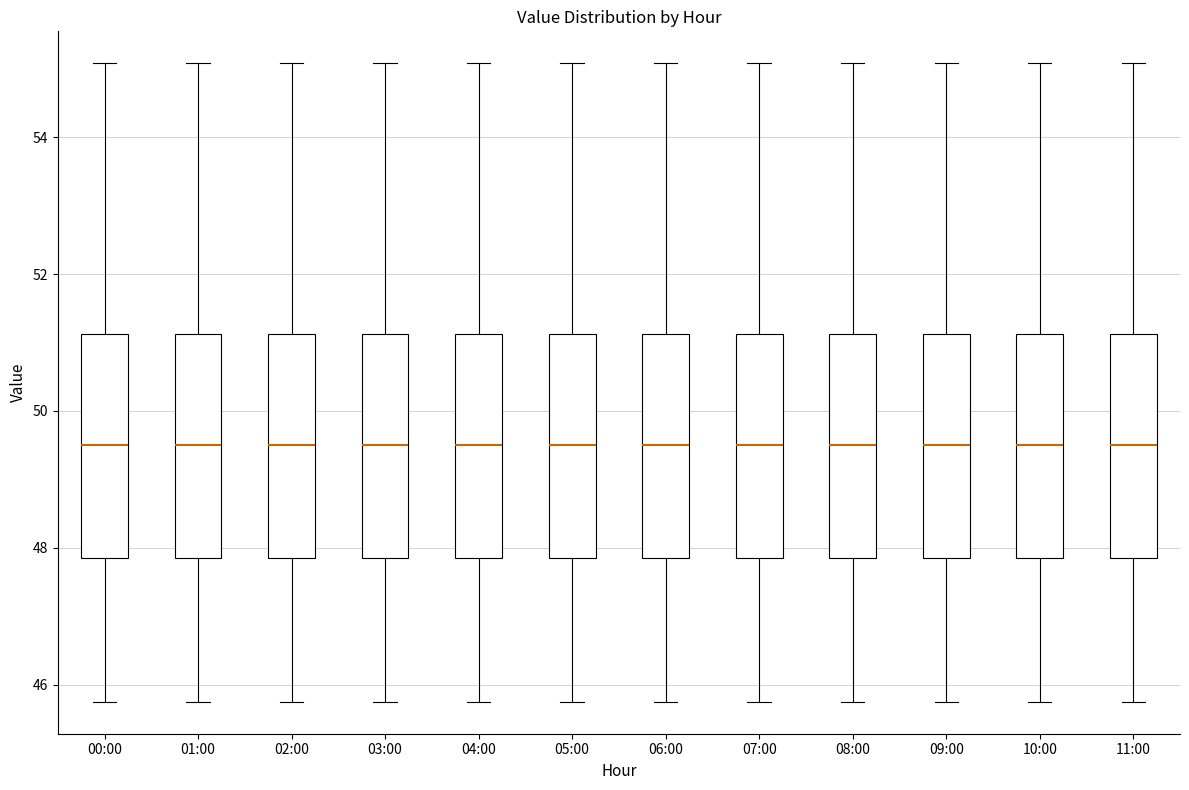

Reading left to right, transcribe this box plot: for each box, give where its median line is, the range the box spans, and where its two whiskers end, as read against the y-axis. The values are not printed on the chart, so give them approximately, as read against the axis.

00:00: median 49.6, box 47.8 to 51.2, whiskers 45.8 to 55.0
01:00: median 49.6, box 47.8 to 51.2, whiskers 45.8 to 55.0
02:00: median 49.6, box 47.8 to 51.2, whiskers 45.8 to 55.0
03:00: median 49.6, box 47.8 to 51.2, whiskers 45.8 to 55.0
04:00: median 49.6, box 47.8 to 51.2, whiskers 45.8 to 55.0
05:00: median 49.6, box 47.8 to 51.2, whiskers 45.8 to 55.0
06:00: median 49.6, box 47.8 to 51.2, whiskers 45.8 to 55.0
07:00: median 49.6, box 47.8 to 51.2, whiskers 45.8 to 55.0
08:00: median 49.6, box 47.8 to 51.2, whiskers 45.8 to 55.0
09:00: median 49.6, box 47.8 to 51.2, whiskers 45.8 to 55.0
10:00: median 49.6, box 47.8 to 51.2, whiskers 45.8 to 55.0
11:00: median 49.6, box 47.8 to 51.2, whiskers 45.8 to 55.0